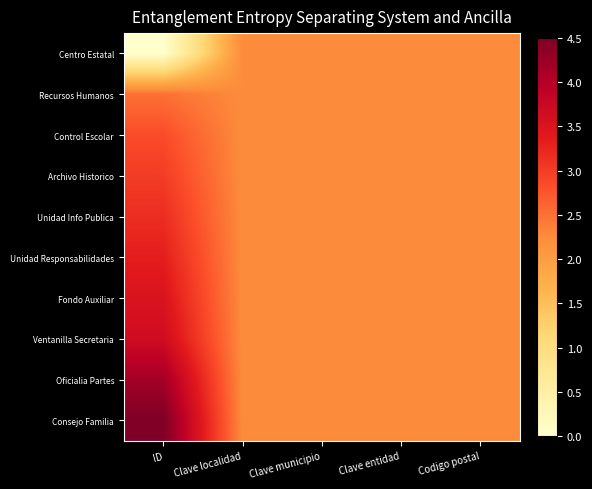

Reading left to right, what are all the values shown in this chart?

Centro Estatal: ID=0.0	Clave localidad=2.2	Clave municipio=2.2	Clave entidad=2.2	Codigo postal=2.2
Recursos Humanos: ID=2.5	Clave localidad=2.2	Clave municipio=2.2	Clave entidad=2.2	Codigo postal=2.2
Control Escolar: ID=2.8	Clave localidad=2.2	Clave municipio=2.2	Clave entidad=2.2	Codigo postal=2.2
Archivo Historico: ID=3.0	Clave localidad=2.2	Clave municipio=2.2	Clave entidad=2.2	Codigo postal=2.2
Unidad Info Publica: ID=3.2	Clave localidad=2.2	Clave municipio=2.2	Clave entidad=2.2	Codigo postal=2.2
Unidad Responsabilidades: ID=3.3	Clave localidad=2.2	Clave municipio=2.2	Clave entidad=2.2	Codigo postal=2.2
Fondo Auxiliar: ID=3.5	Clave localidad=2.2	Clave municipio=2.2	Clave entidad=2.2	Codigo postal=2.2
Ventanilla Secretaria: ID=3.7	Clave localidad=2.2	Clave municipio=2.2	Clave entidad=2.2	Codigo postal=2.2
Oficialia Partes: ID=4.2	Clave localidad=2.2	Clave municipio=2.2	Clave entidad=2.2	Codigo postal=2.2
Consejo Familia: ID=4.5	Clave localidad=2.2	Clave municipio=2.2	Clave entidad=2.2	Codigo postal=2.2